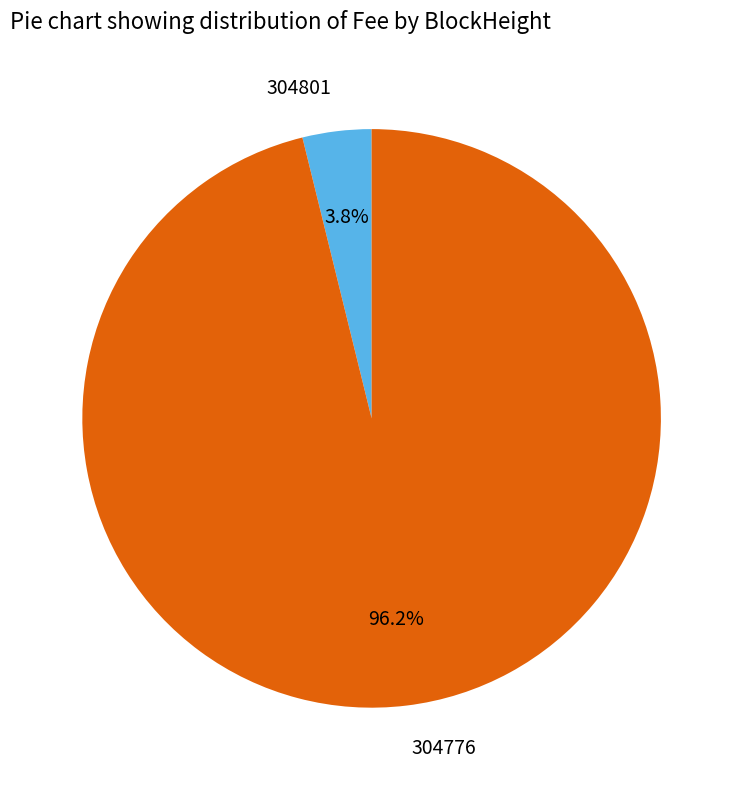

What percentage is the 304776 slice, to the nearest percent?

96%